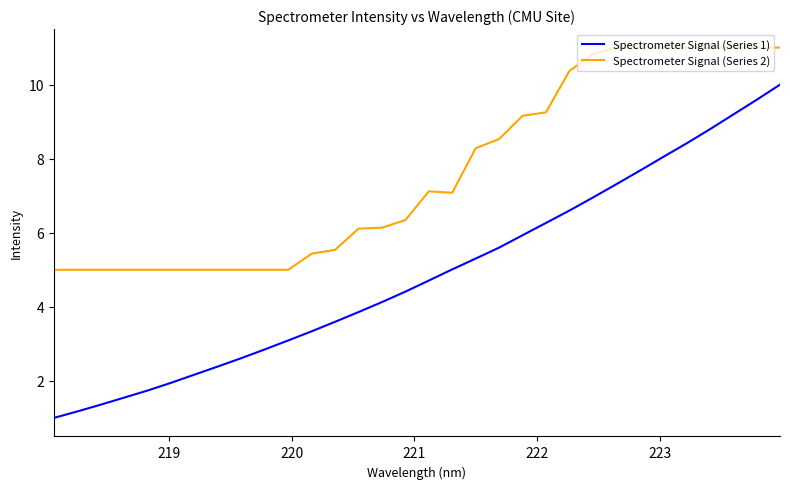

What is the minimum value shown in the chart?

1.0